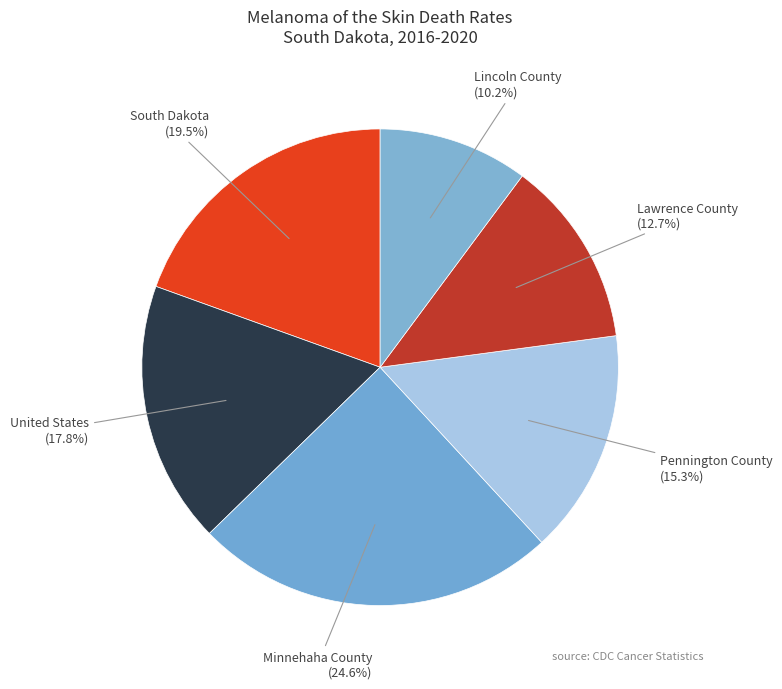

Is it true that Lawrence County is 13% of the pie?

True